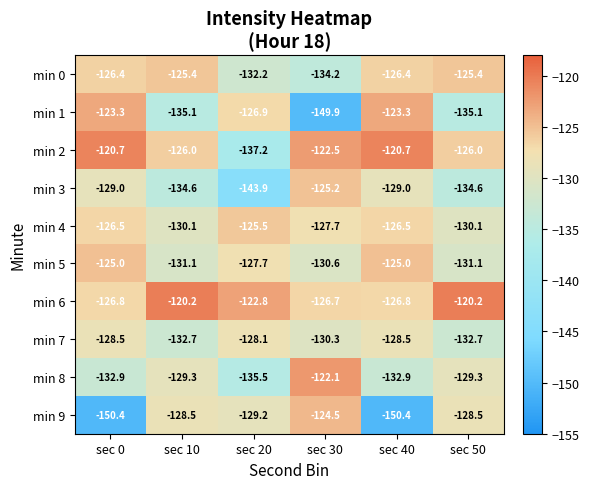

Which series has the widest spread of values?

min 1